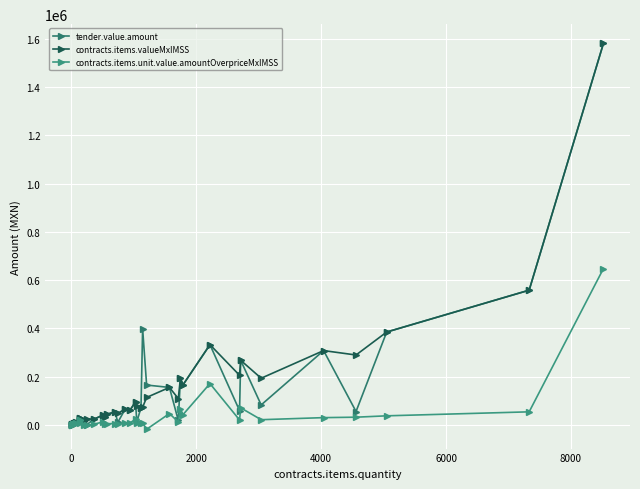

What is the minimum value for tender.value.amount?

186.3